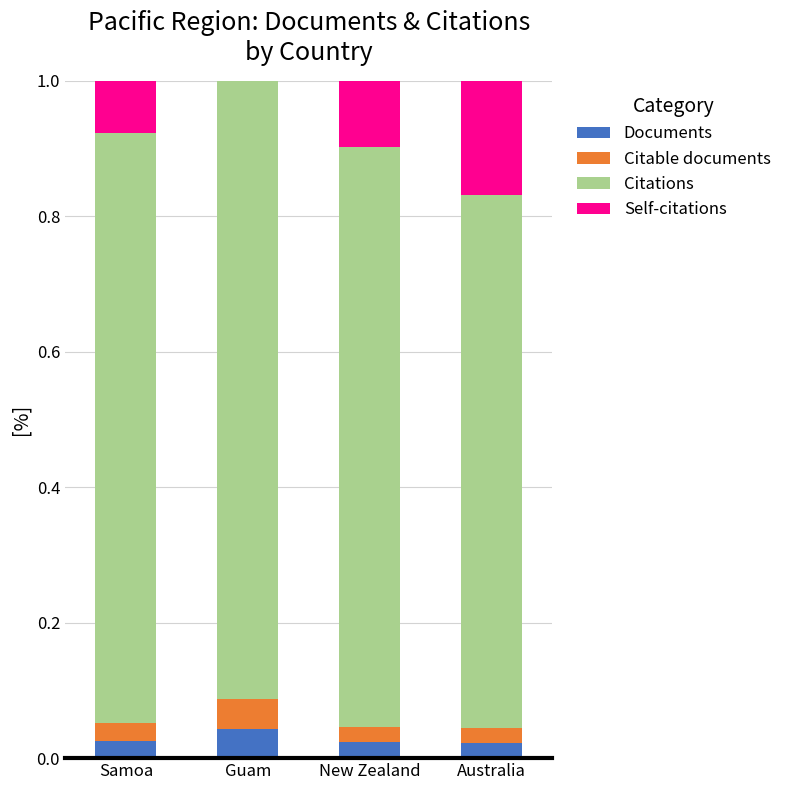

Are the bars horizontal?

No